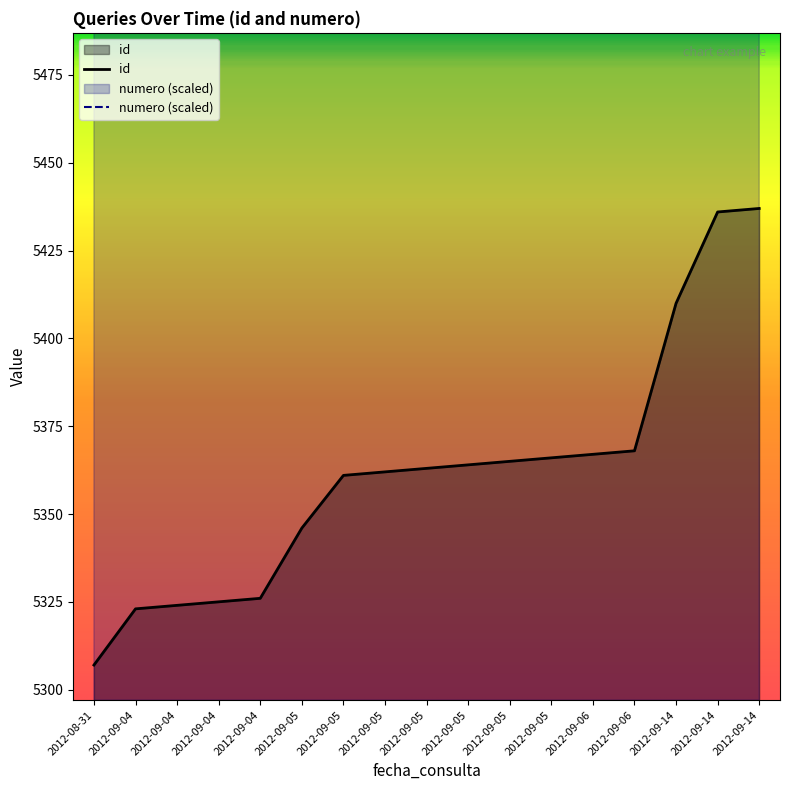

What is the sum of all id values?

91150